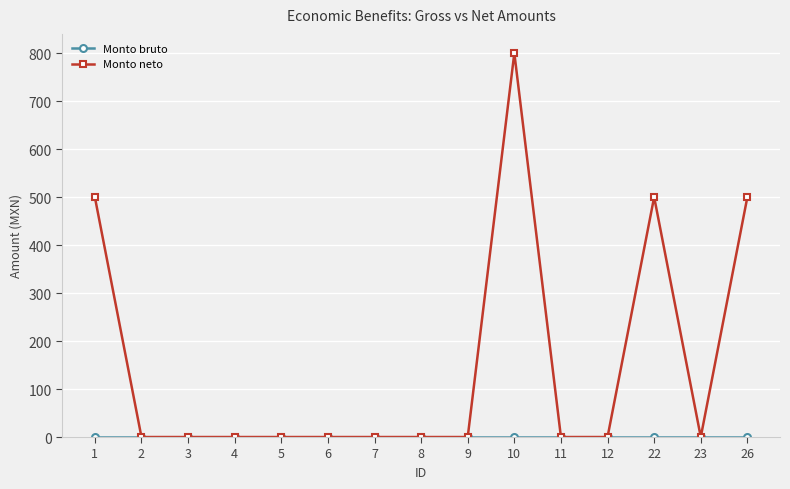

The Monto neto series shows 506 at 2. True or false?

False